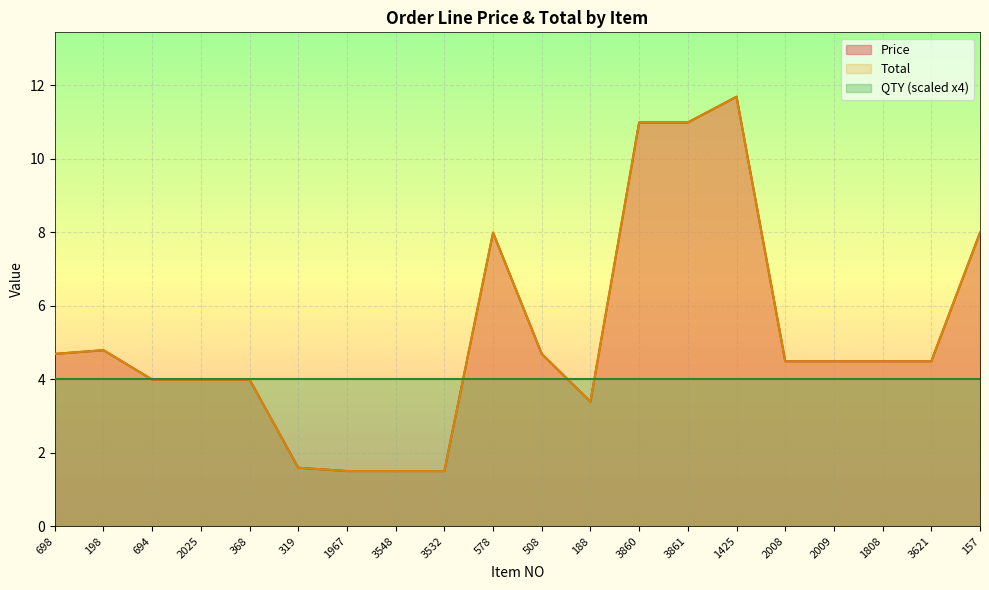

What is the value of the Total point at the 19th from the left?

4.5